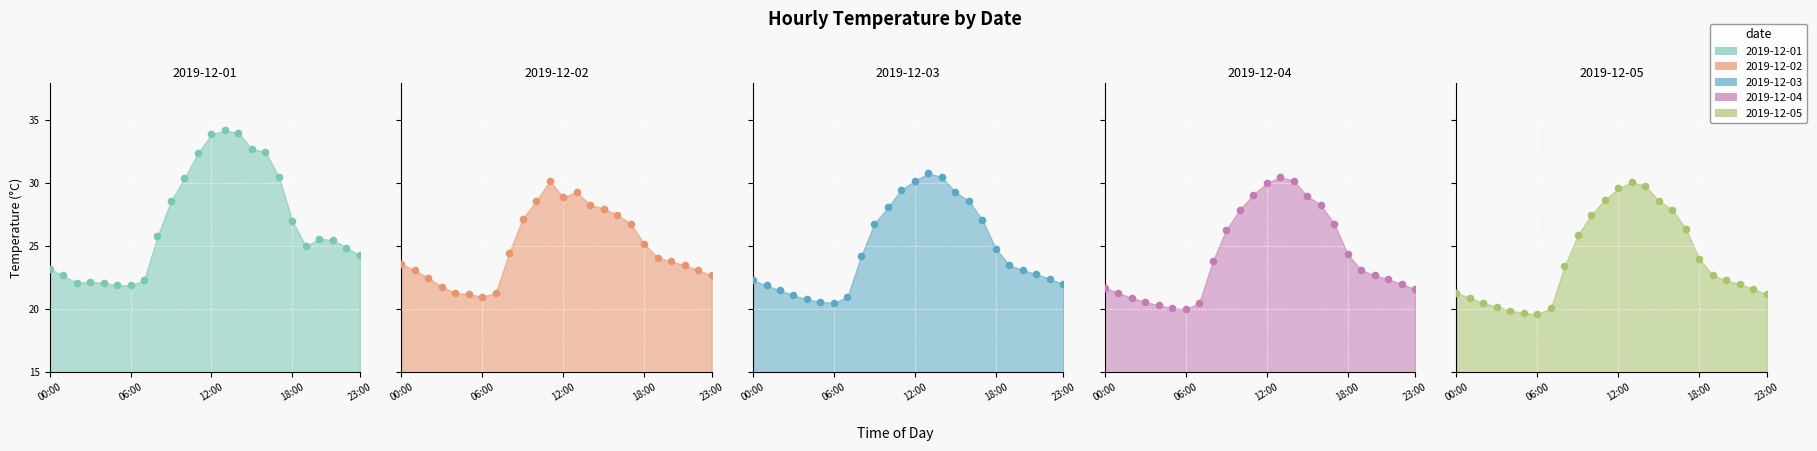

What is the total value across all series at 10?

142.5